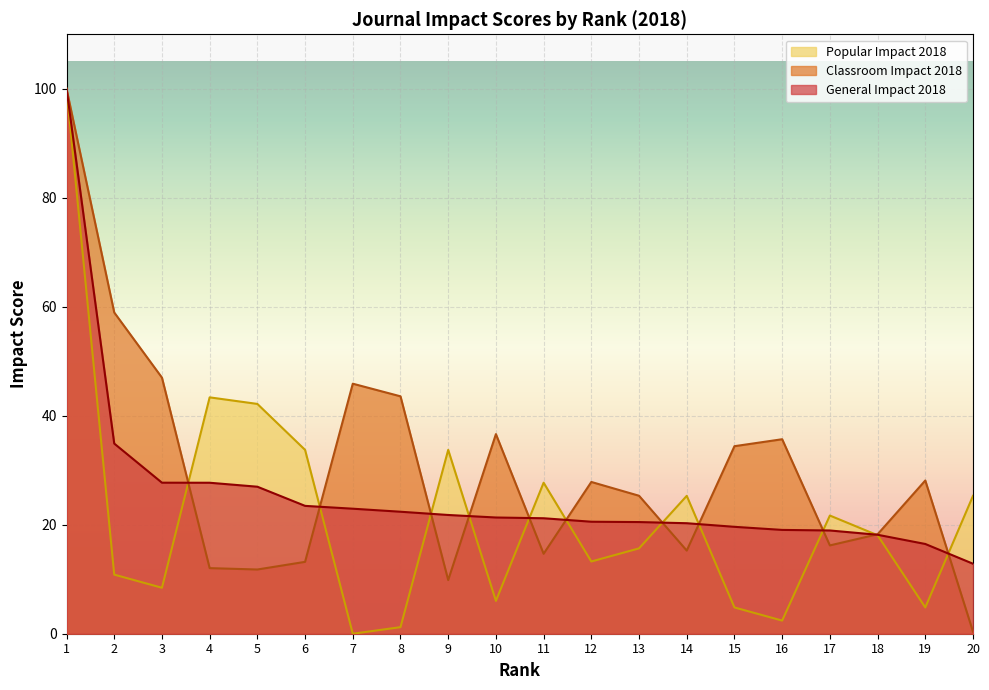

Reading left to right, what are all the values shown in this chart?

General Impact 2018: 1=100.0	2=34.9	3=27.7	4=27.7	5=27.0	6=23.5	7=22.9	8=22.4	9=21.8	10=21.3	11=21.2	12=20.6	13=20.5	14=20.3	15=19.6	16=19.0	17=18.9	18=18.2	19=16.5	20=12.8
Classroom Impact 2018: 1=100.0	2=58.9	3=47.0	4=12.0	5=11.8	6=13.2	7=45.9	8=43.6	9=9.8	10=36.6	11=14.7	12=27.9	13=25.3	14=15.3	15=34.4	16=35.7	17=16.2	18=18.2	19=28.1	20=0.4
Popular Impact 2018: 1=100.0	2=10.8	3=8.4	4=43.4	5=42.2	6=33.7	7=0.0	8=1.2	9=33.7	10=6.0	11=27.7	12=13.3	13=15.7	14=25.3	15=4.8	16=2.4	17=21.7	18=18.1	19=4.8	20=25.3